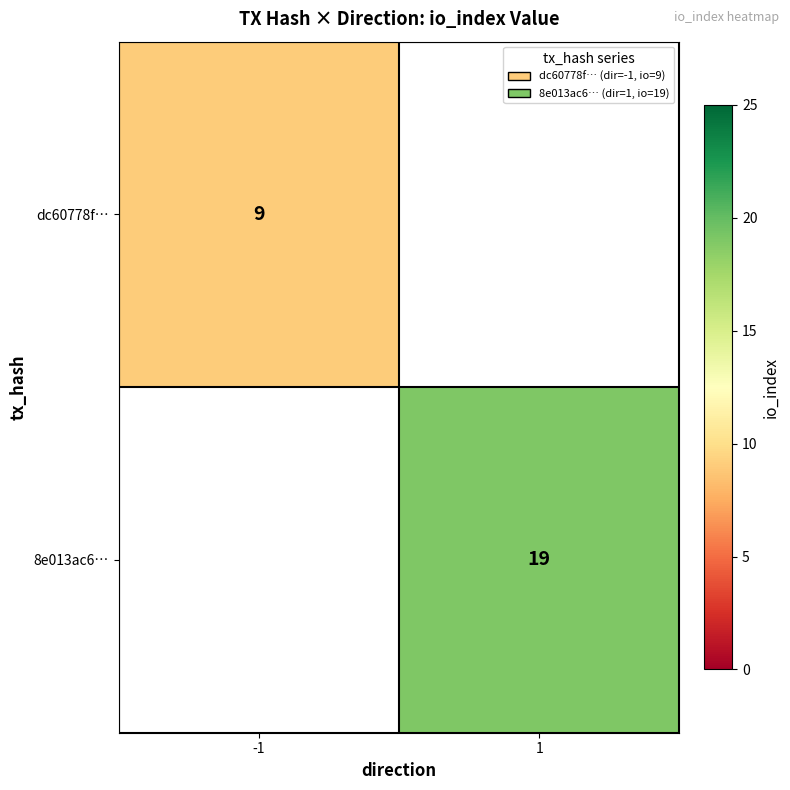

Is it true that 8e013ac6… equals 34 at 1?

False